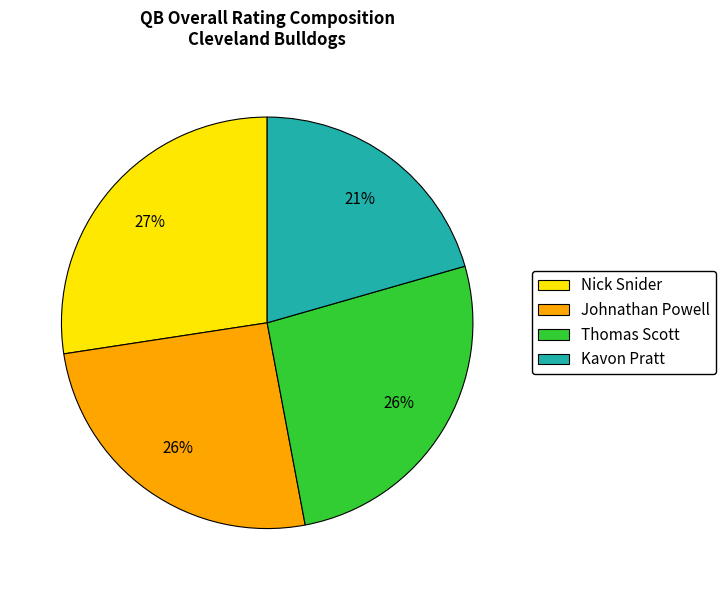

Does Johnathan Powell represent more than half of the total?

No